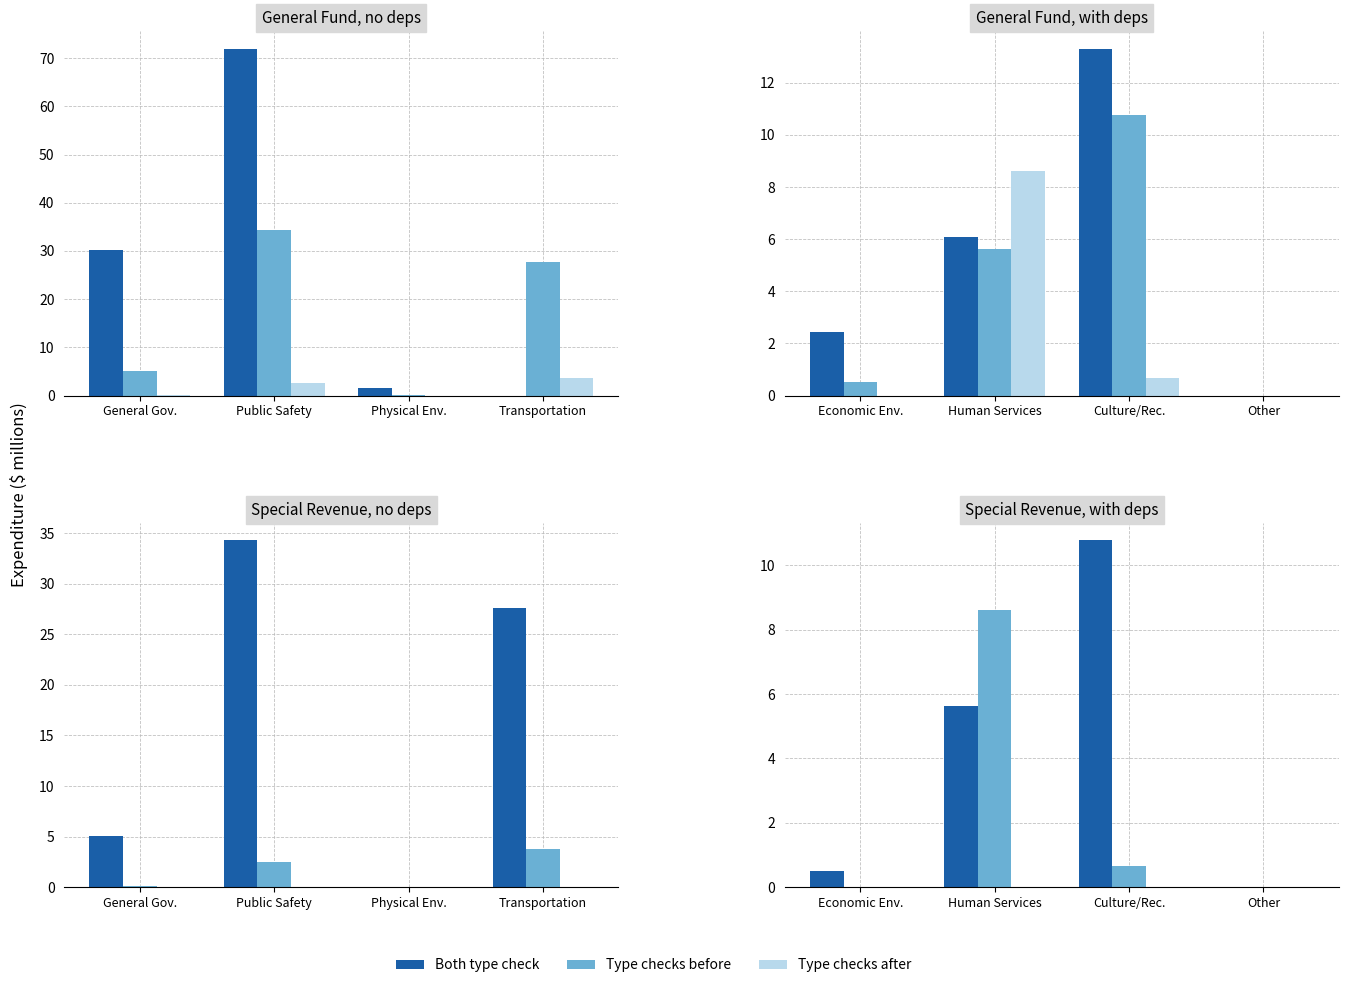

What is the label of the 4th bar from the right?

Economic Env.